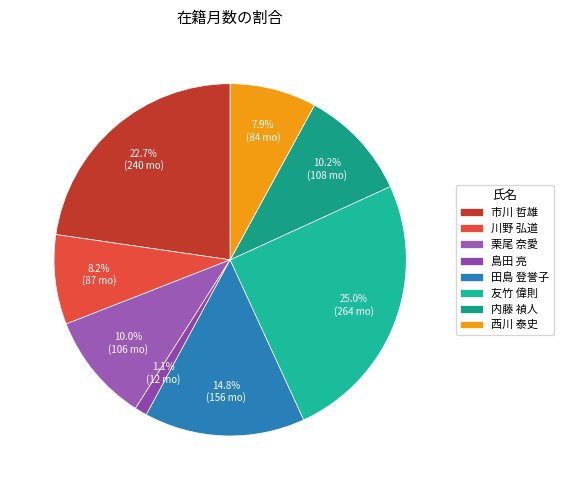

Does 西川 泰史 represent more than half of the total?

No